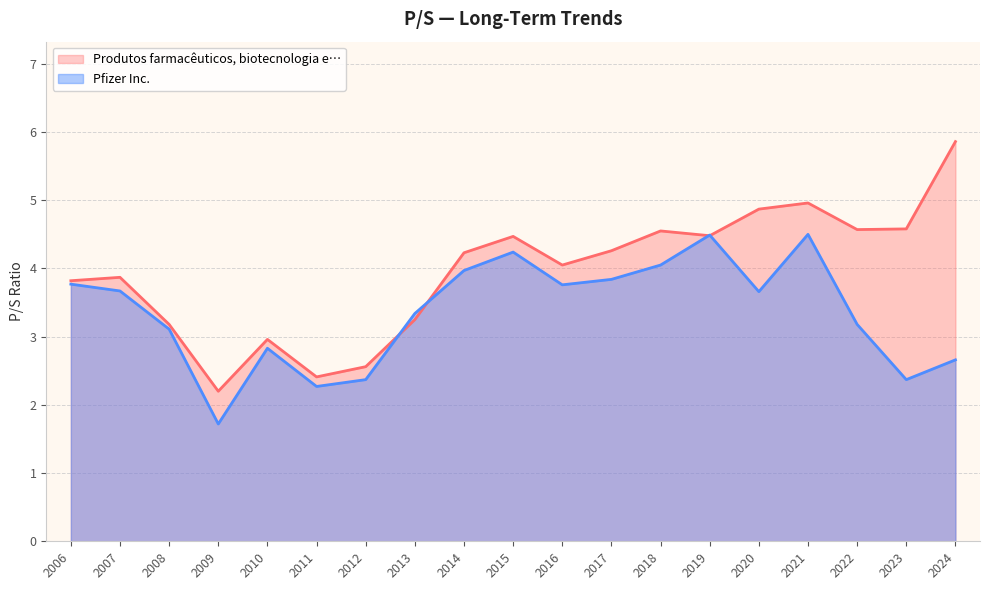

Rank the series by their maximum value, from highest to lowest.

Produtos farmacêuticos, biotecnologia e…, Pfizer Inc.